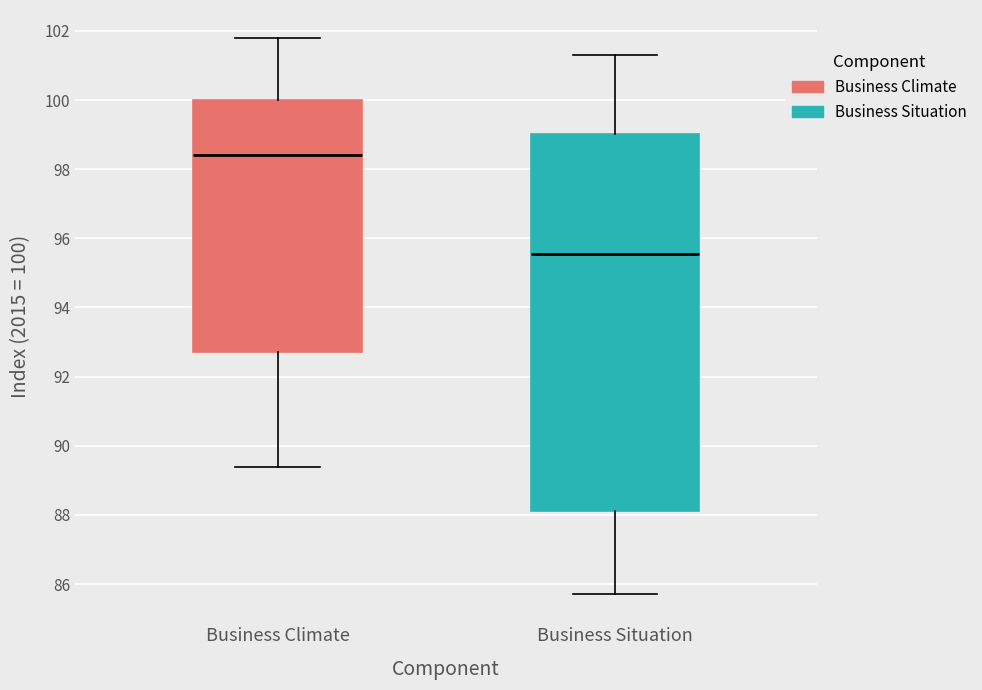

Comparing the boxes themselves (not the whiskers), which one is the tallest?

Business Situation